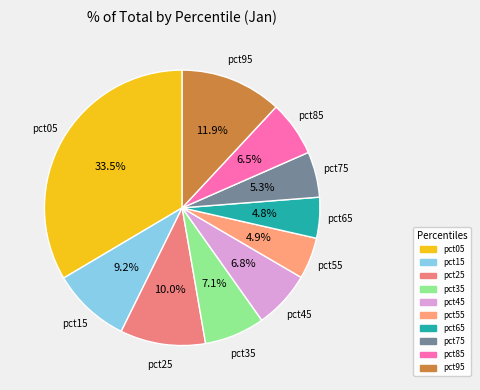

Does pct55 account for over 50% of the chart?

No